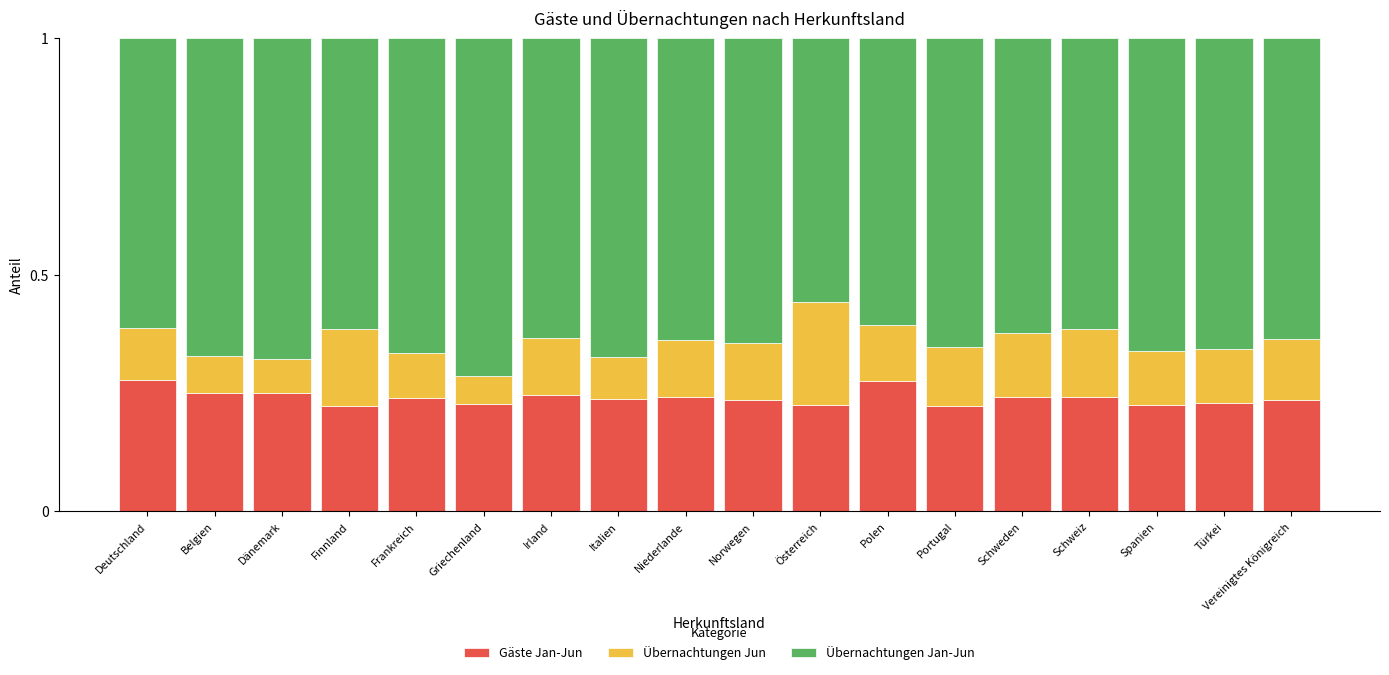

Count the Gäste Jan-Jun values in the range 0 to 1.

18